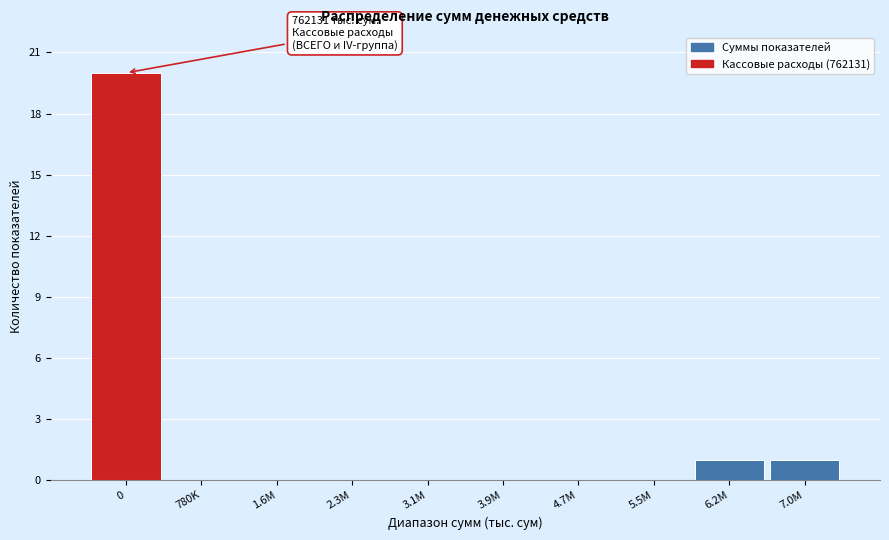

Reading left to right, list all the values displayed in this chart.

0=20	780K=0	1.6M=0	2.3M=0	3.1M=0	3.9M=0	4.7M=0	5.5M=0	6.2M=1	7.0M=1